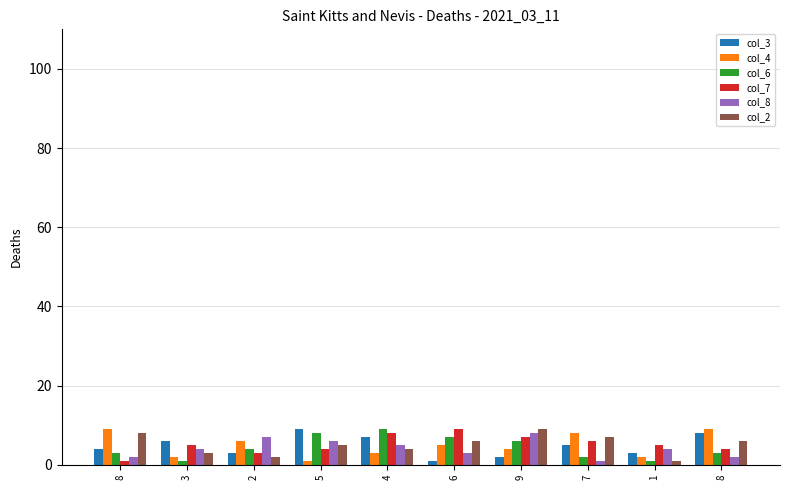

What is the maximum value shown in the chart?

9